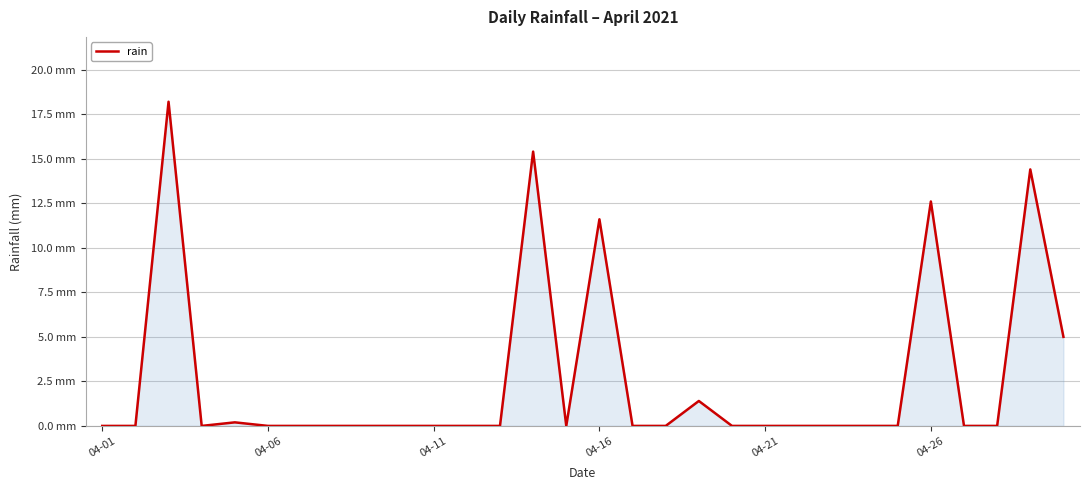

What is the difference between the maximum and minimum values?

18.2